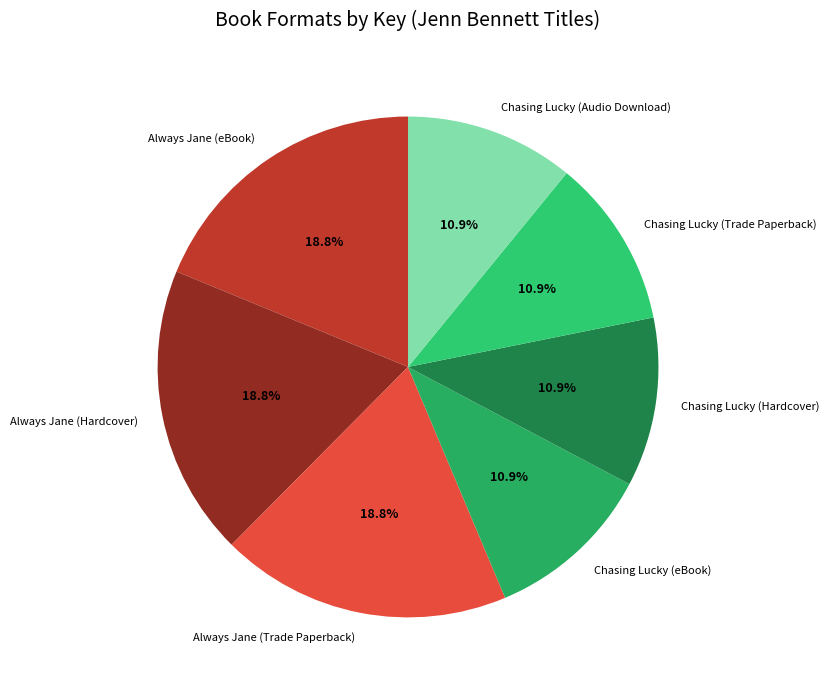

What is the ratio of the value at Always Jane (Hardcover) to the value at Chasing Lucky (Hardcover)?

1.7